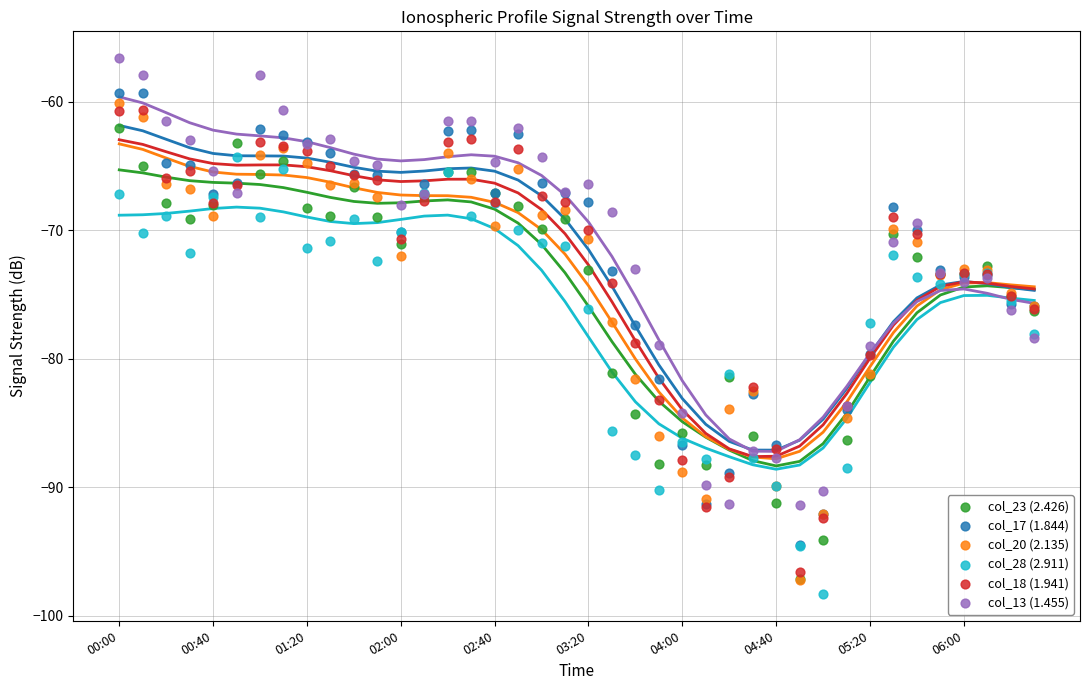

At how many categories does at least one series exceed -60?

3